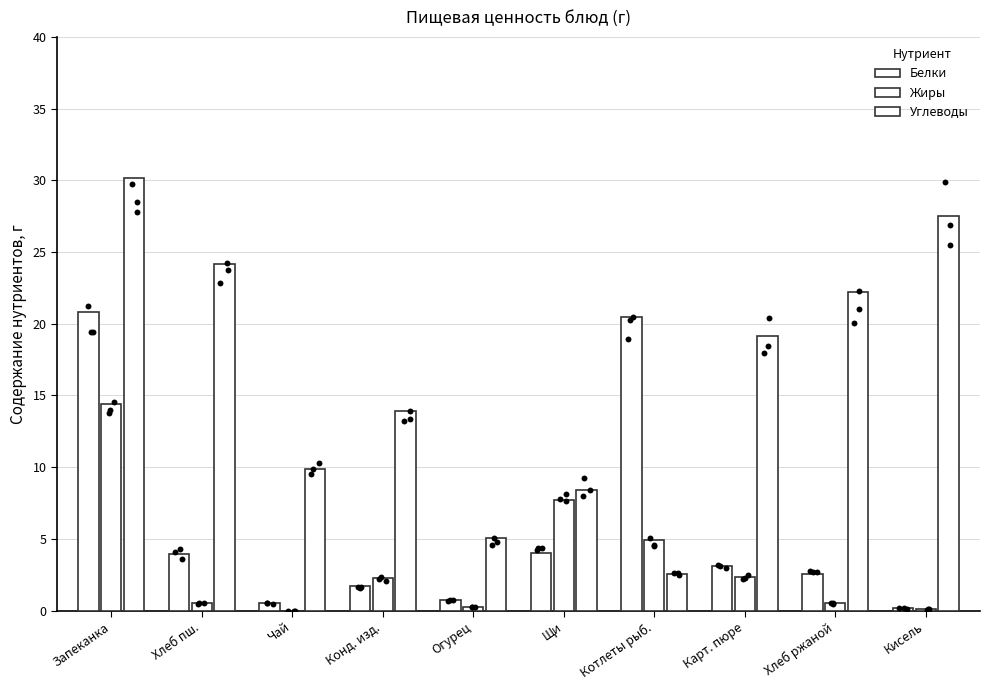

What is the total value across all series at Котлеты рыб.?

28.0